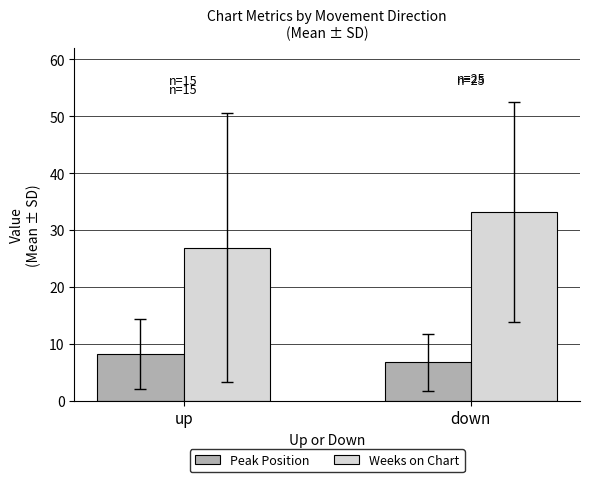

True or false: Weeks on Chart has a value of 26.9 at up.

True